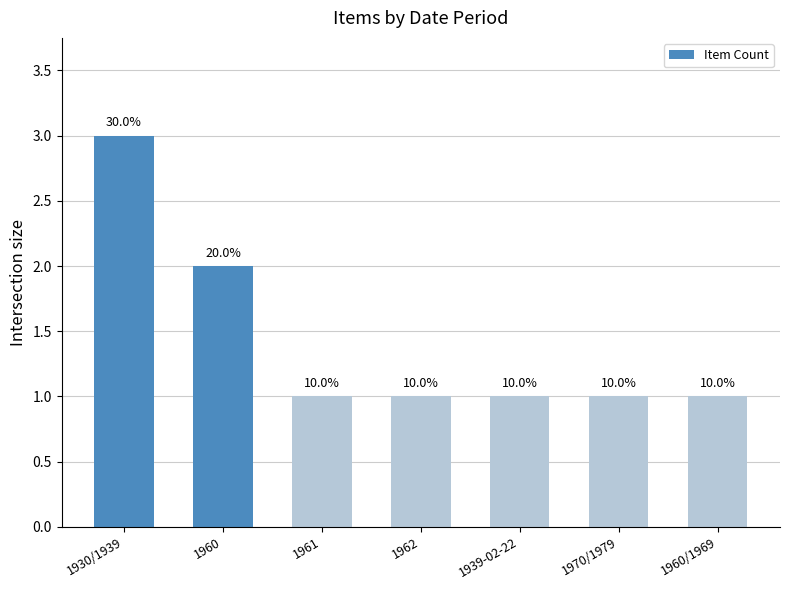

What is the smallest value displayed?

1